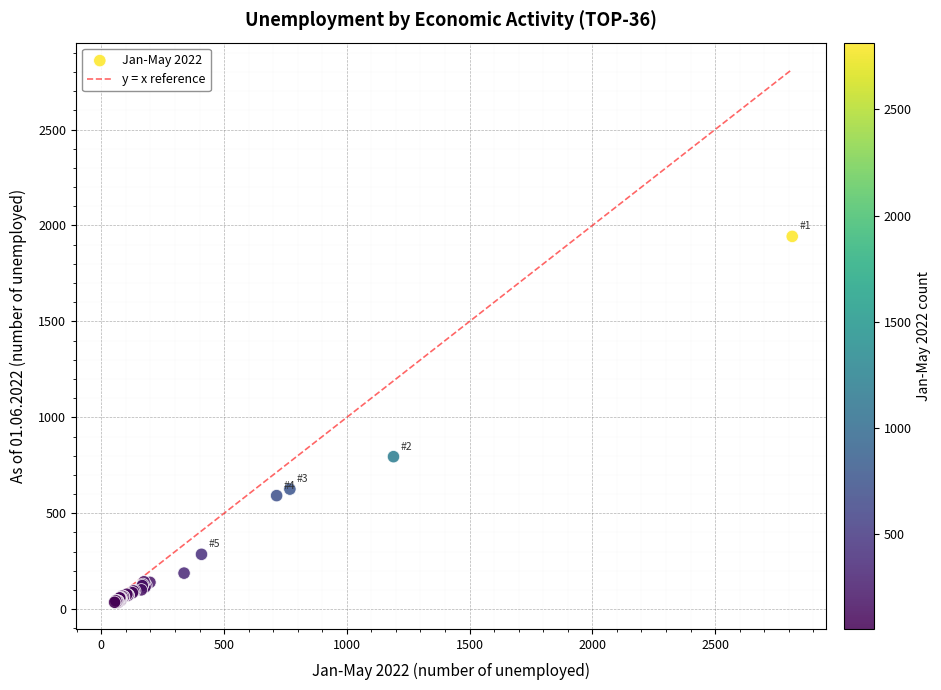

What Y value in the scatter plot is closest to 989?

795